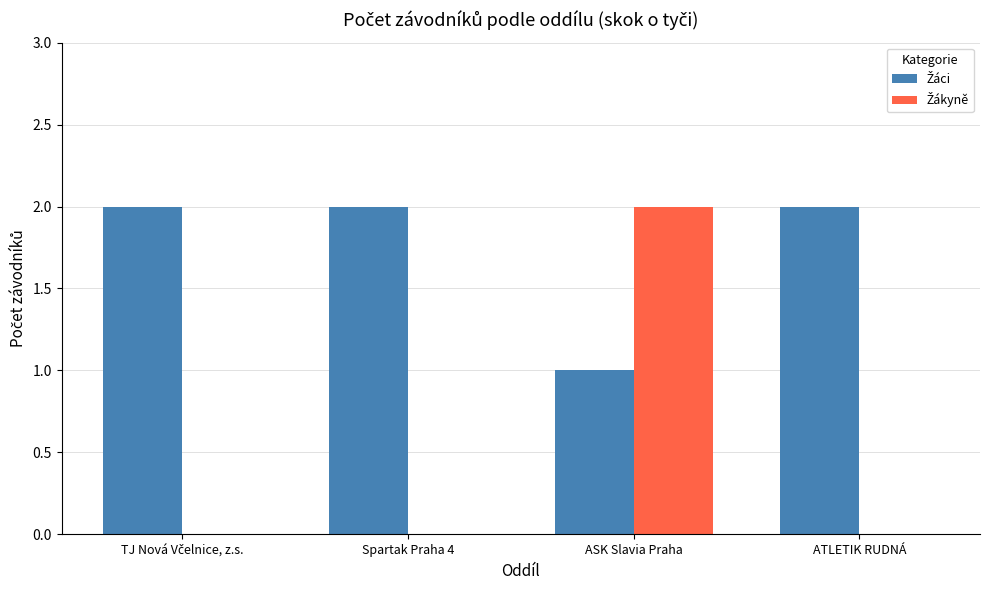

At which category is the sum across all series the highest?

ASK Slavia Praha